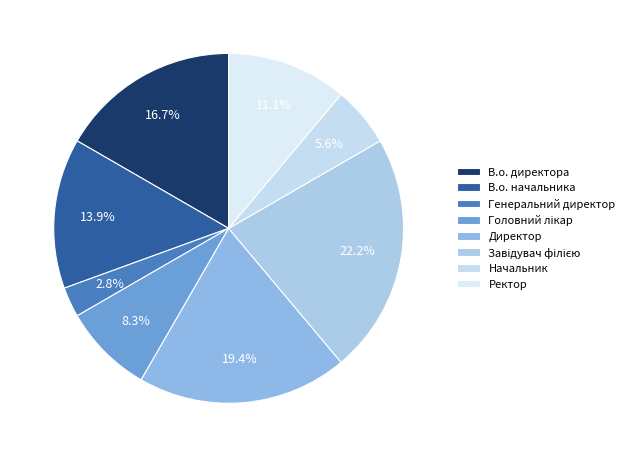

What percentage is the Директор slice, to the nearest percent?

19%